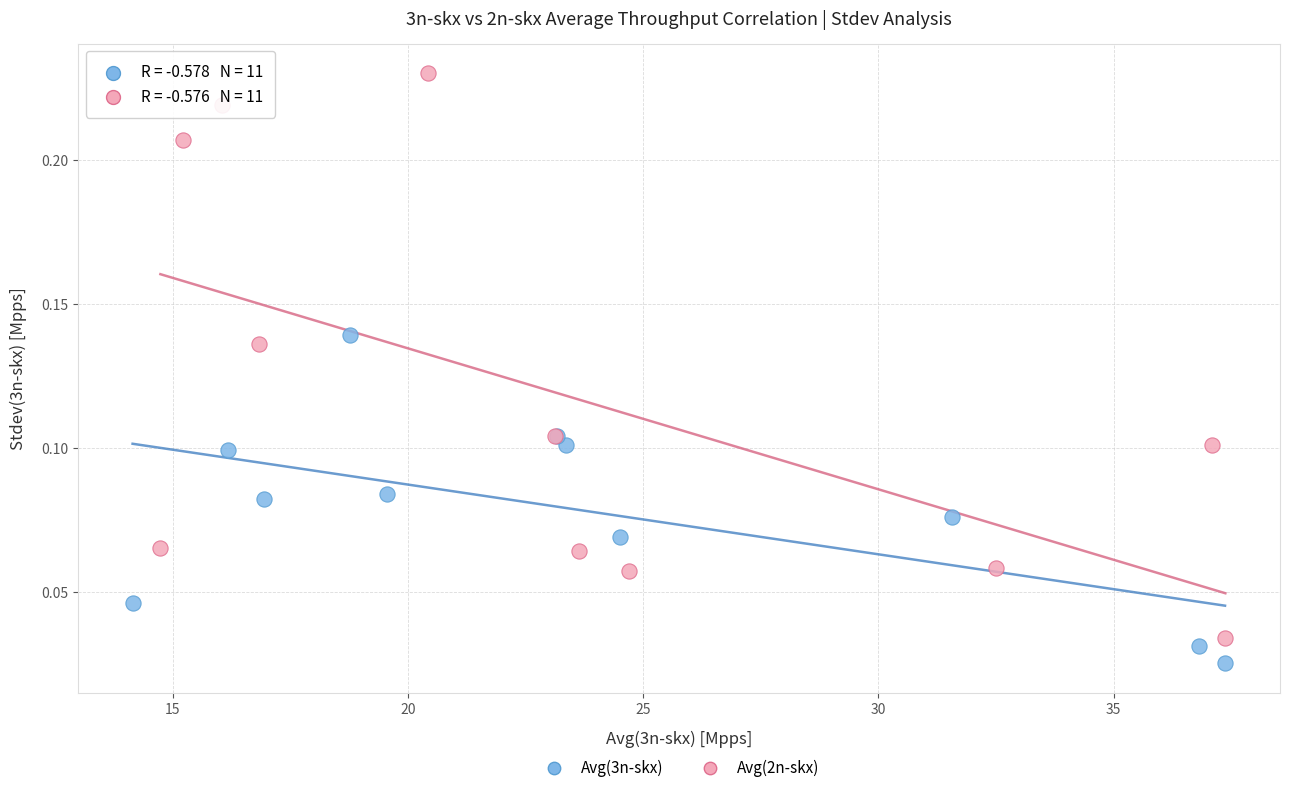

Which series contains the highest Y value?

Avg(2n-skx)